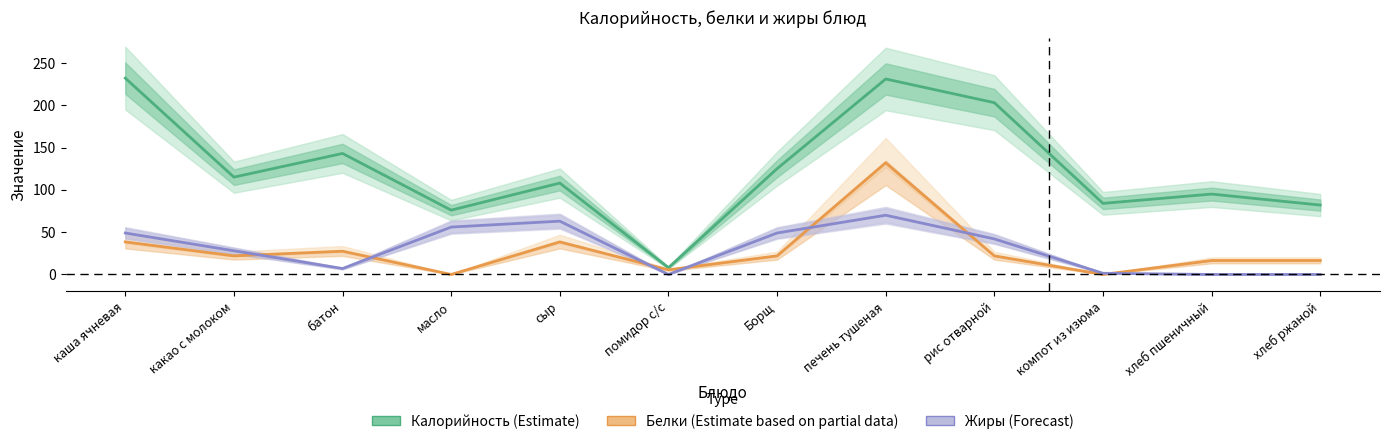

What is the average value of the Калорийность (Estimate) series?

125.2